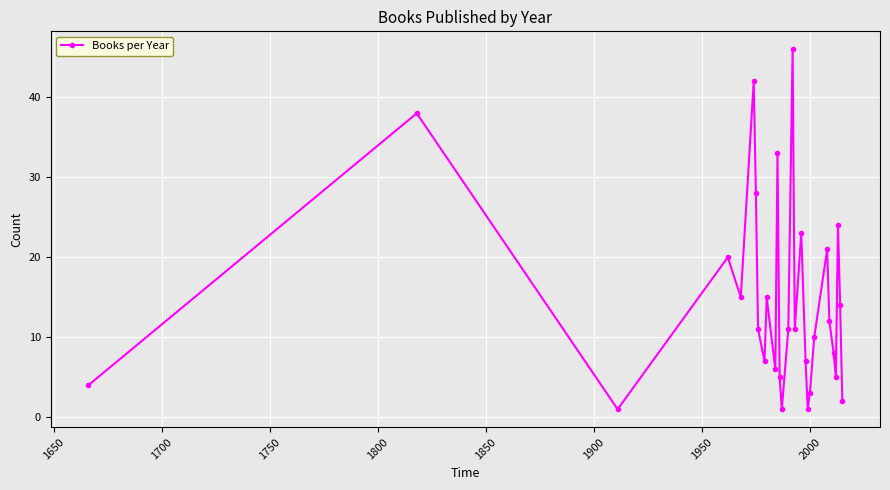

What is the greatest value displayed?

46